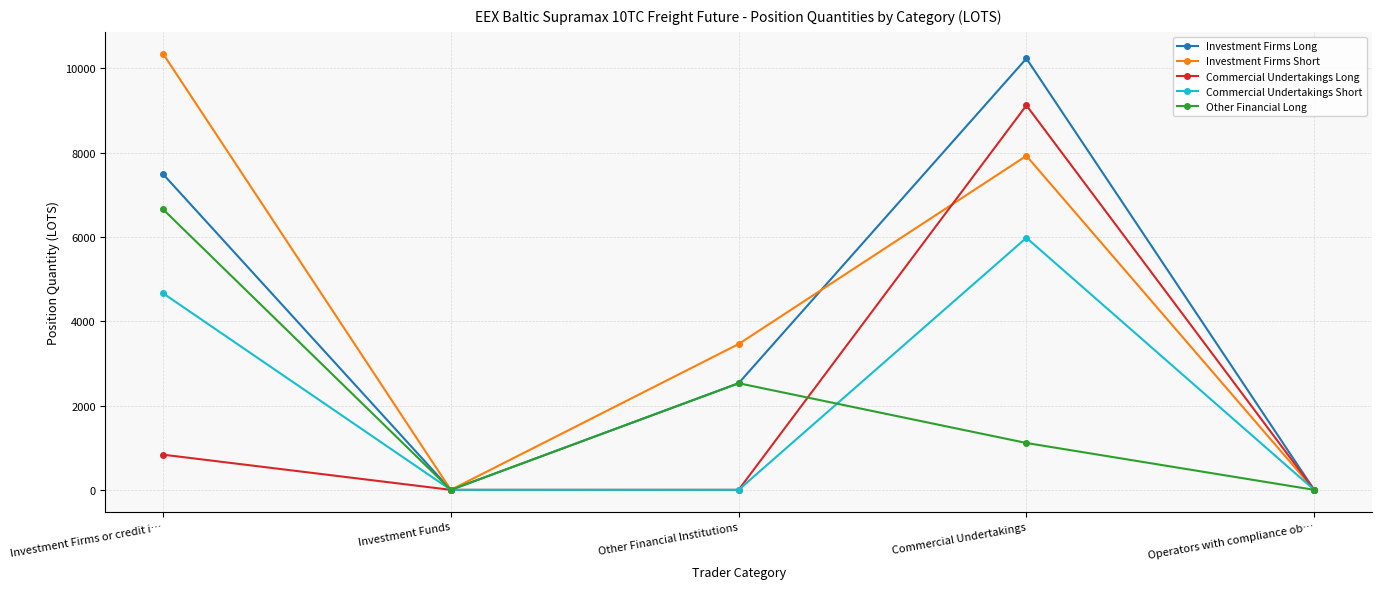

What is the sum of all Commercial Undertakings Short values?

10646.2